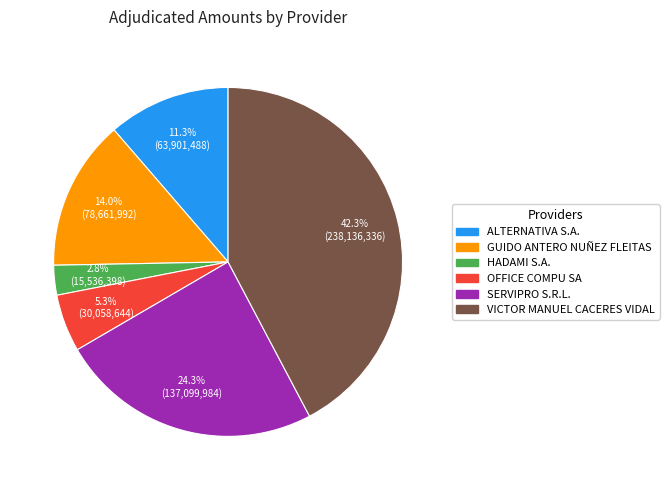

To the nearest percent, what percentage of the pie is GUIDO ANTERO NUÑEZ FLEITAS?

14%